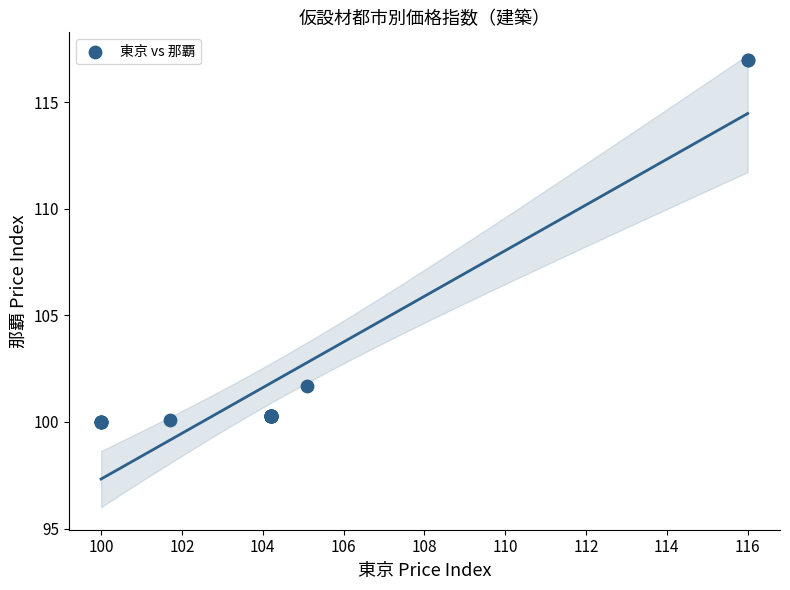

What Y value in the scatter plot is closest to 108?

101.7